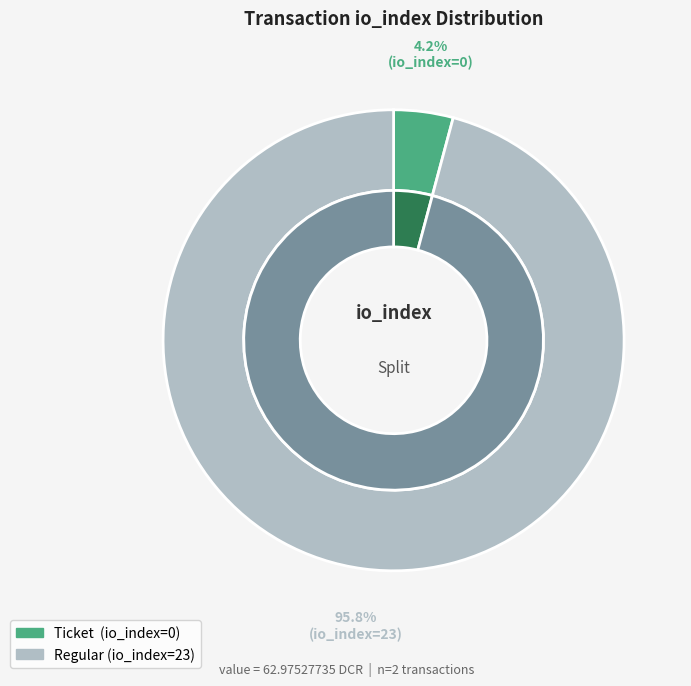

True or false: Regular (io_index=23) accounts for 87% of the total.

False